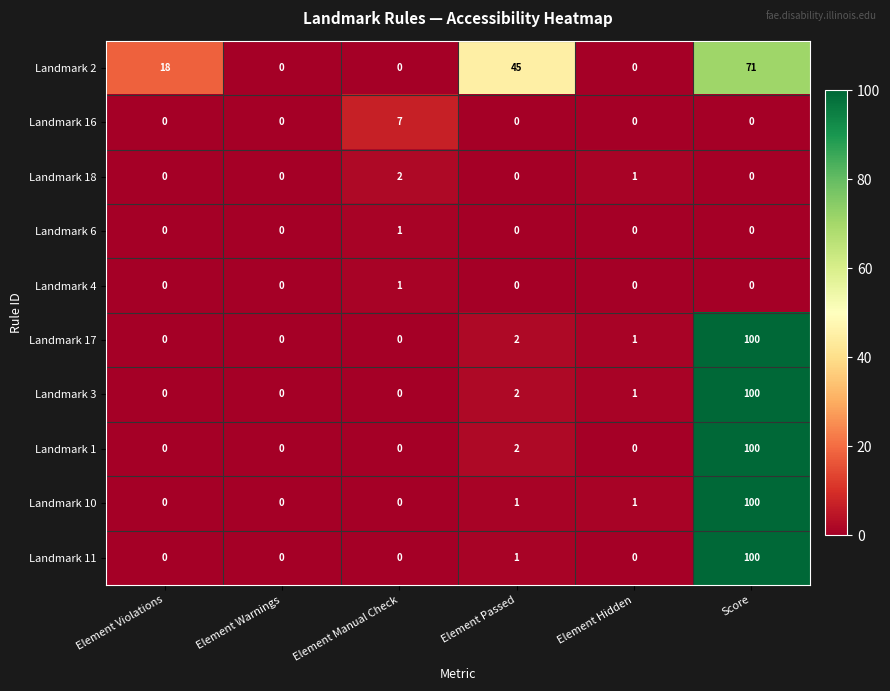

At which label does Landmark 3 first exceed 1?

Element Passed